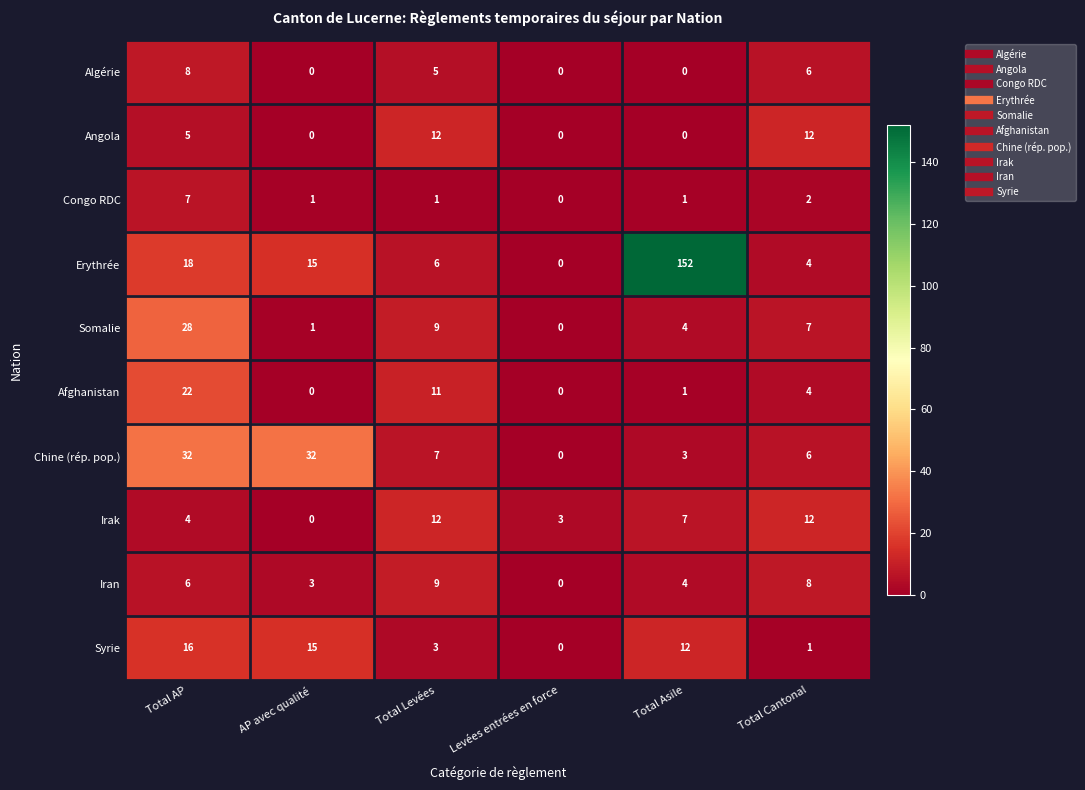

At which category does the chart reach its peak across all series?

Total Asile